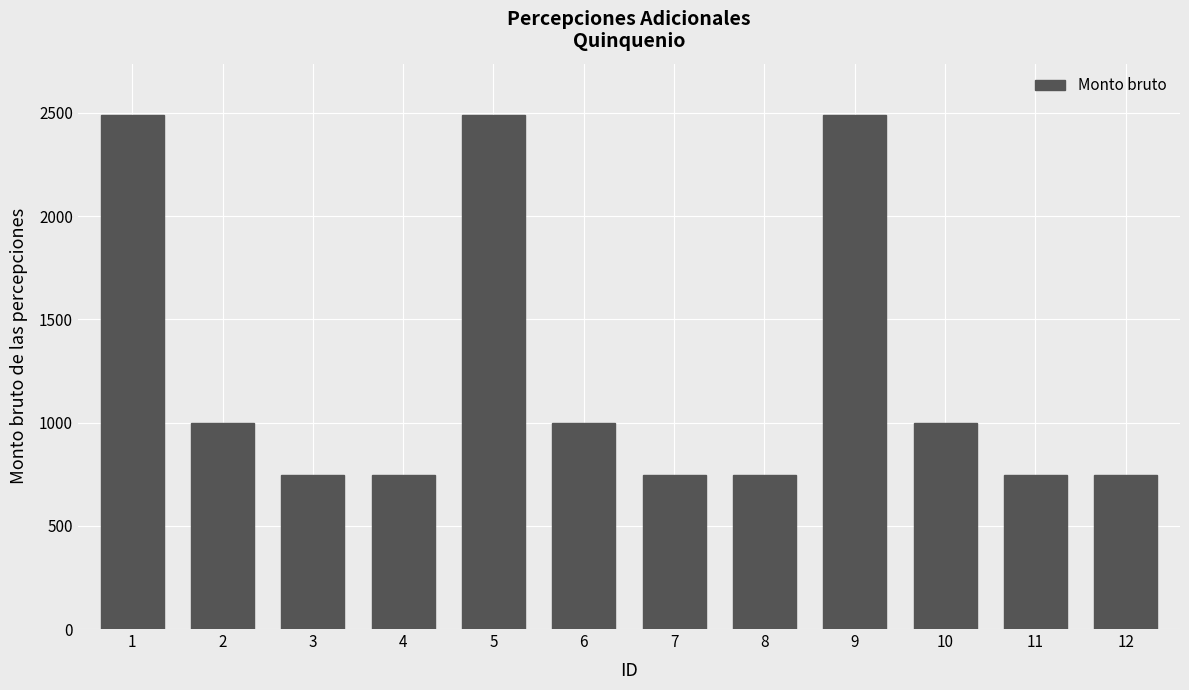

Is it true that the value at 11 is 1251.9?

False